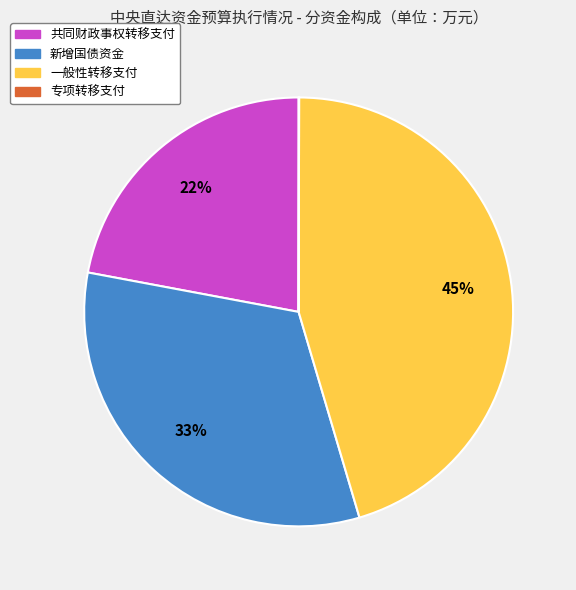

Is there a majority slice in this chart?

No